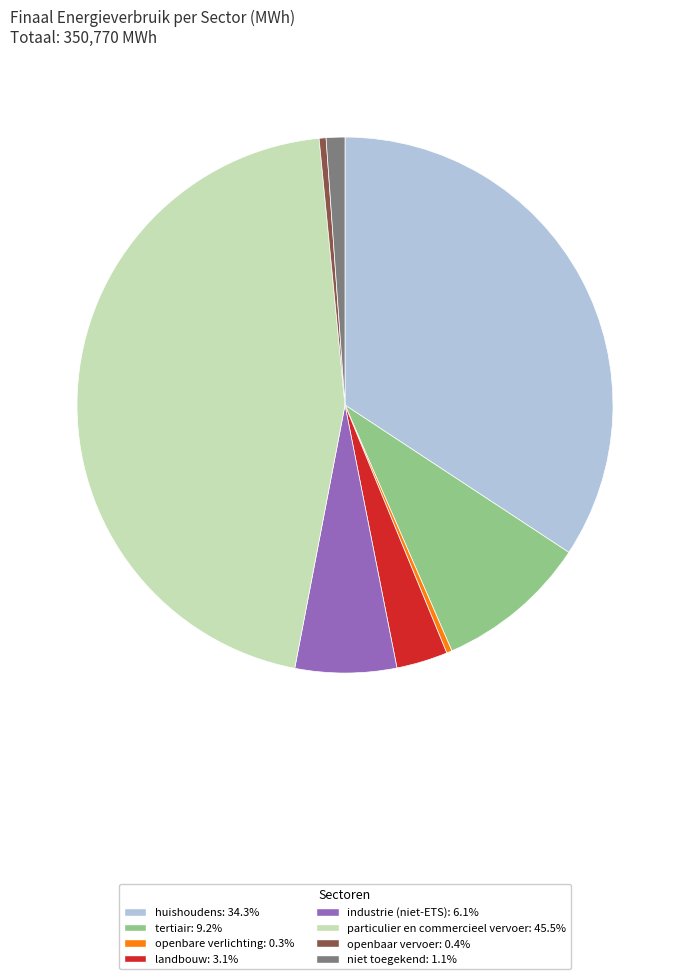

What is the ratio of the value at huishoudens to the value at landbouw?

11.1